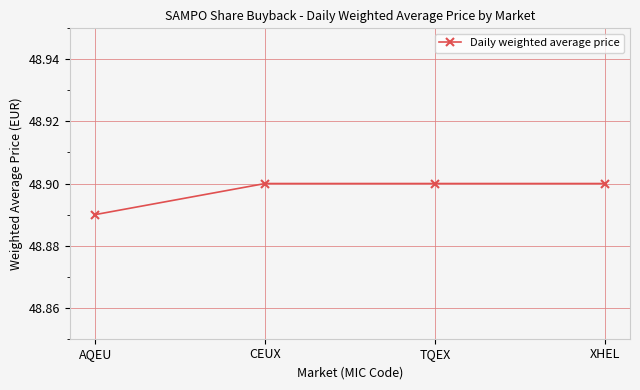

What is the sum of all values?

195.6